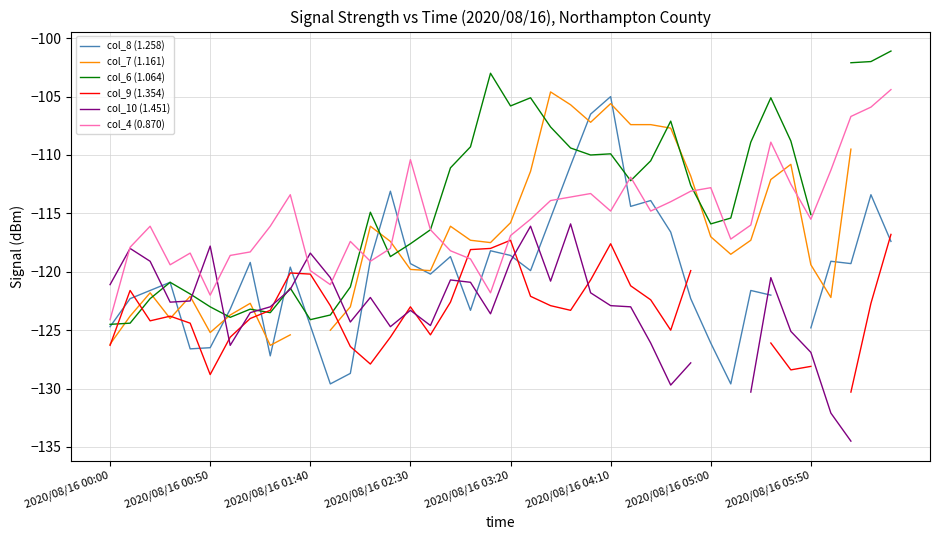

What is the highest value of the col_4 (0.870) series?

-104.4